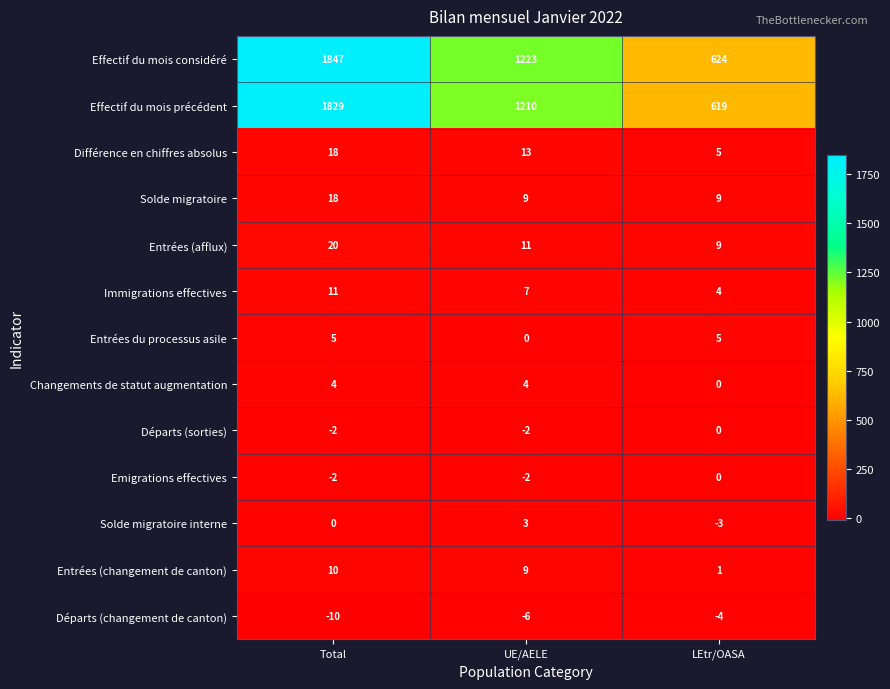

At which label does Immigrations effectives first exceed 7?

Total